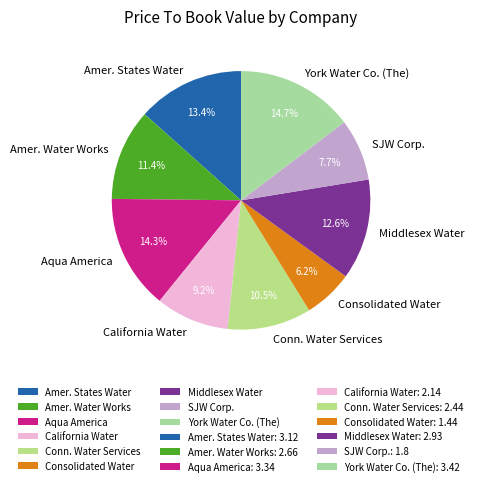

Does any single category account for the majority?

No